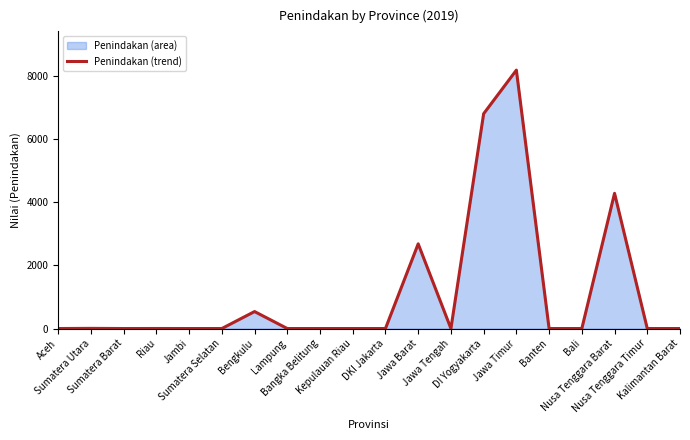

How many interior local peaks (higher than both neighbors) does the data have?

6